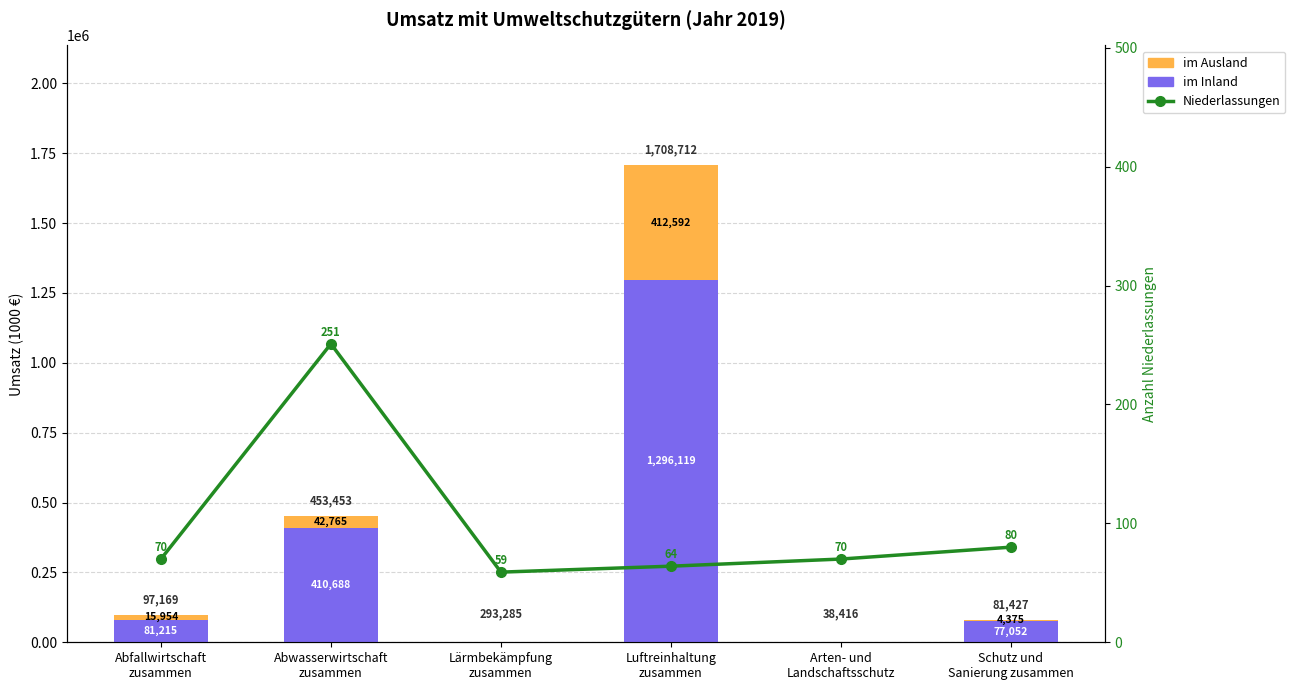

What position from the right is Luftreinhaltung
zusammen?

3